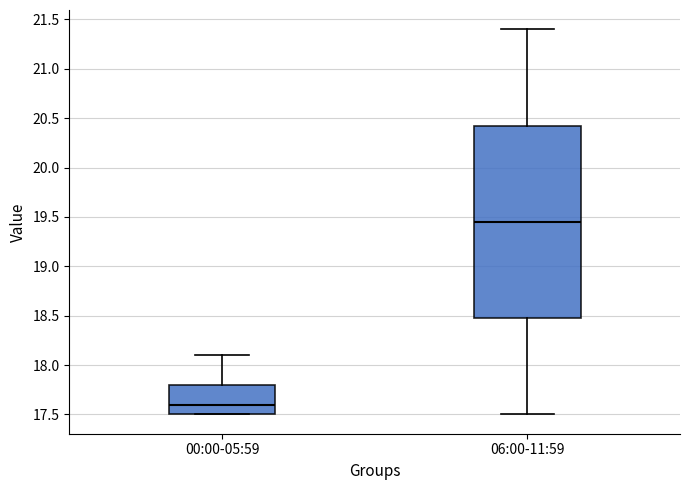

Reading left to right, transcribe this box plot: for each box, give where its median line is, the range the box spans, and where its two whiskers end, as read against the y-axis. The values are not printed on the chart, so give them approximately, as read against the axis.

00:00-05:59: median 17.60, box 17.50 to 17.80, whiskers 17.50 to 18.10
06:00-11:59: median 19.45, box 18.50 to 20.45, whiskers 17.50 to 21.40